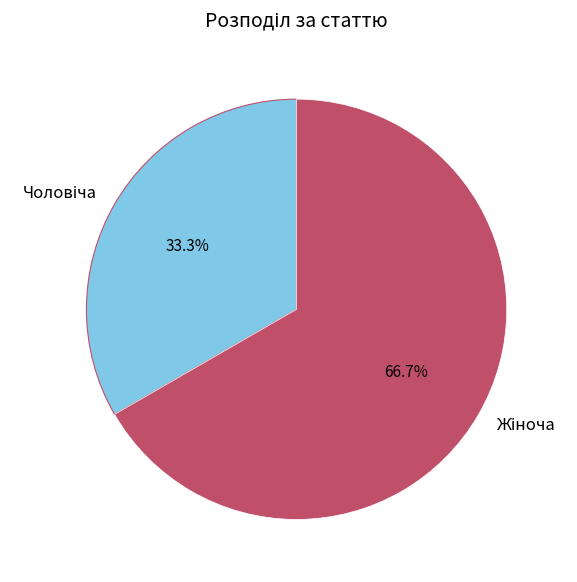

Is there any slice that represents more than half of the pie?

Yes